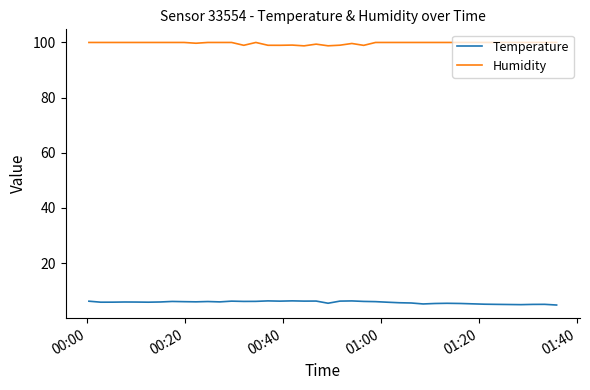

True or false: Temperature and Humidity cross at least once.

False